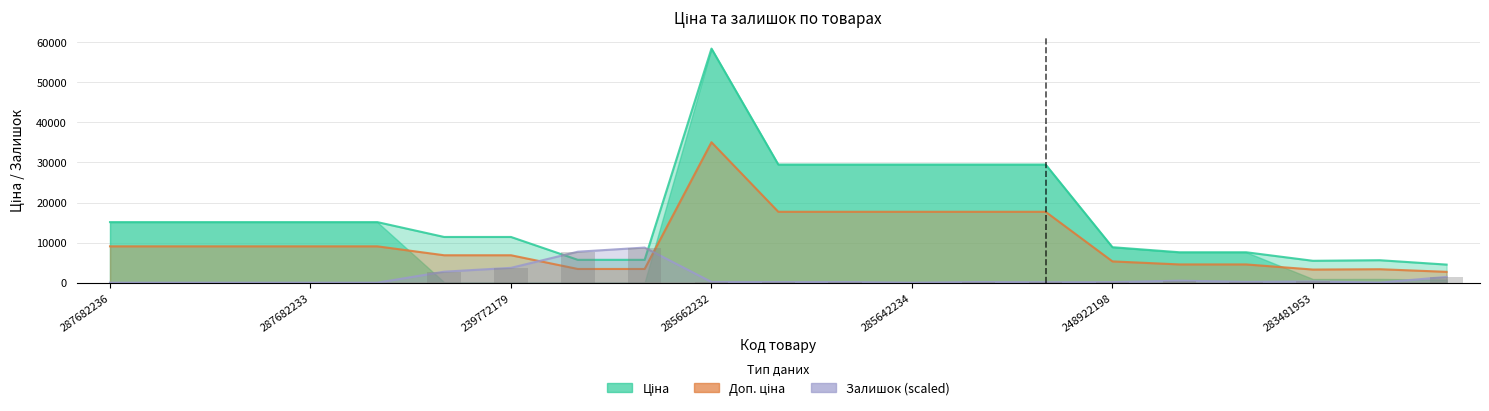

What is the label of the 2nd bar from the left?

287682233